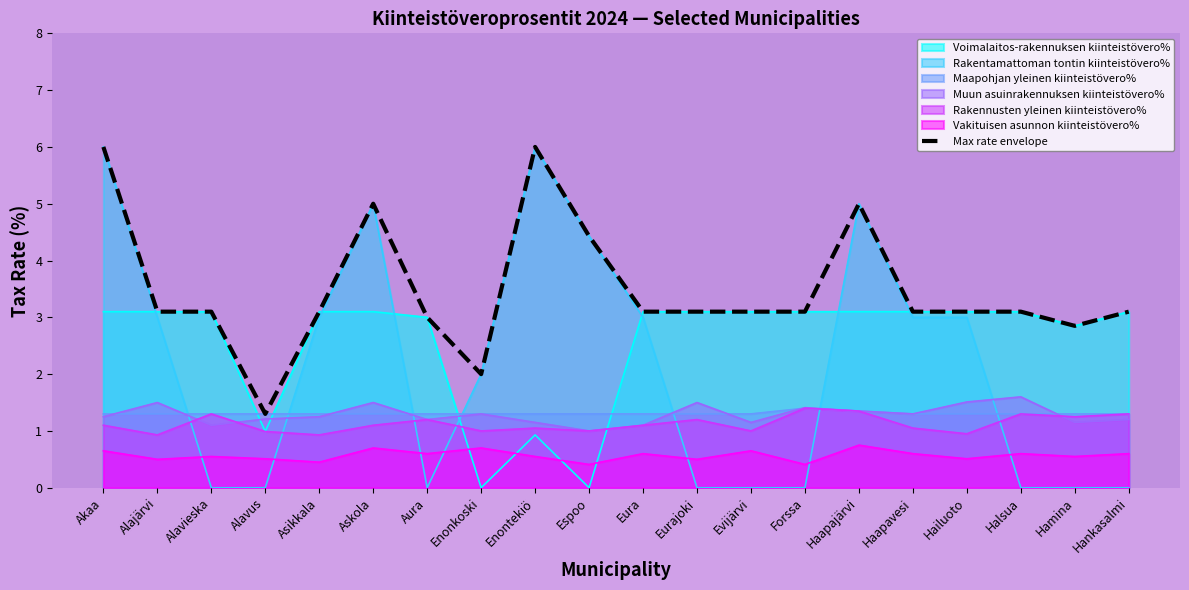

How many interior local peaks (higher than both neighbors) does the data have?

3